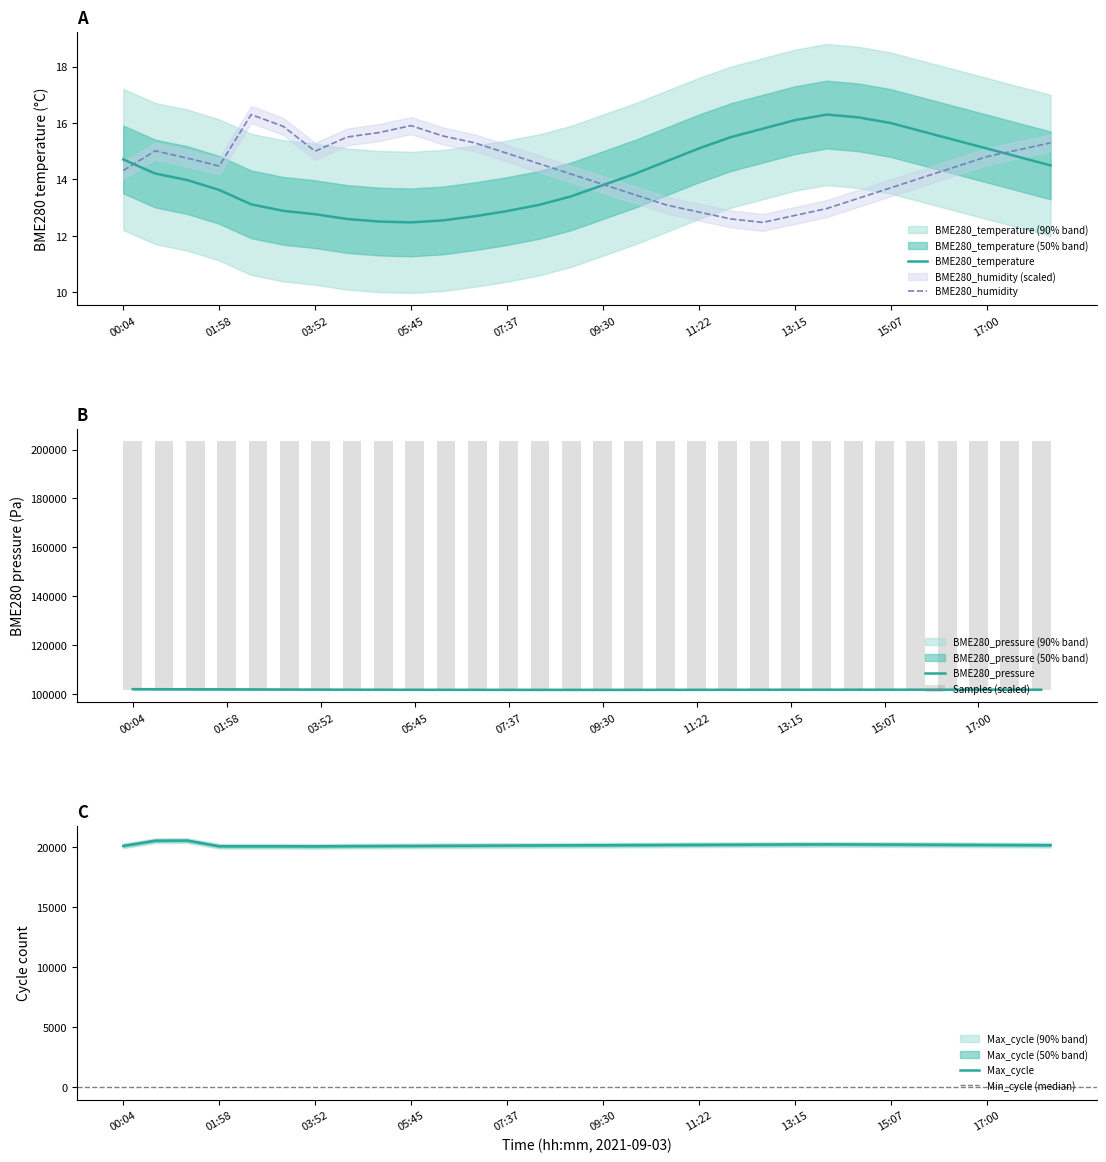

What is the highest value of the BME280_temperature series?

16.3